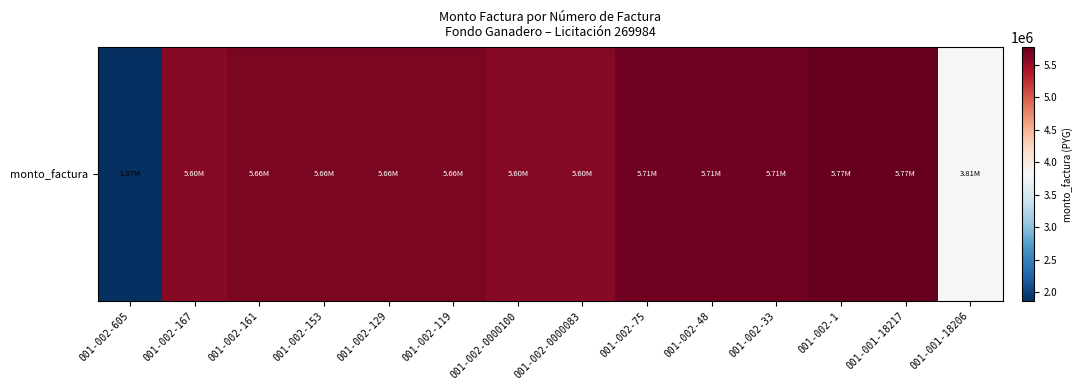

Between 001-002-119 and 001-001-18217, which is larger?

001-001-18217